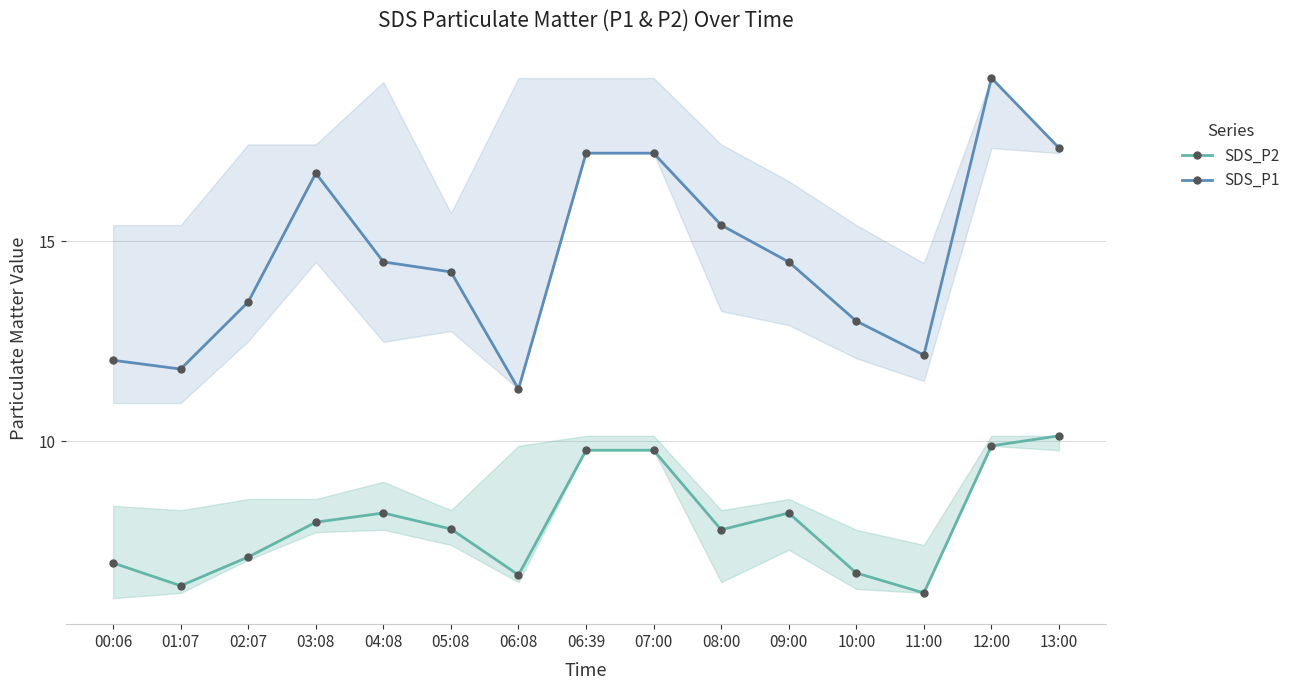

What is the maximum value shown in the chart?

19.1